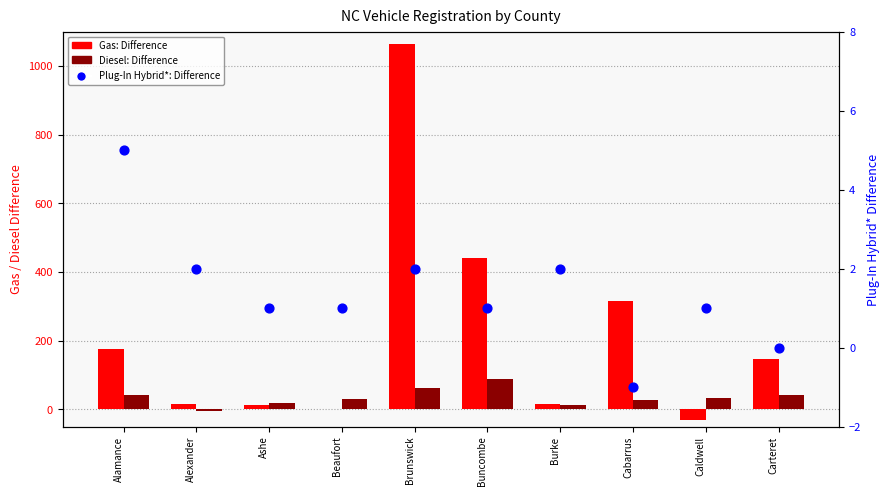

Which series has the largest total across all categories?

Gas: Difference